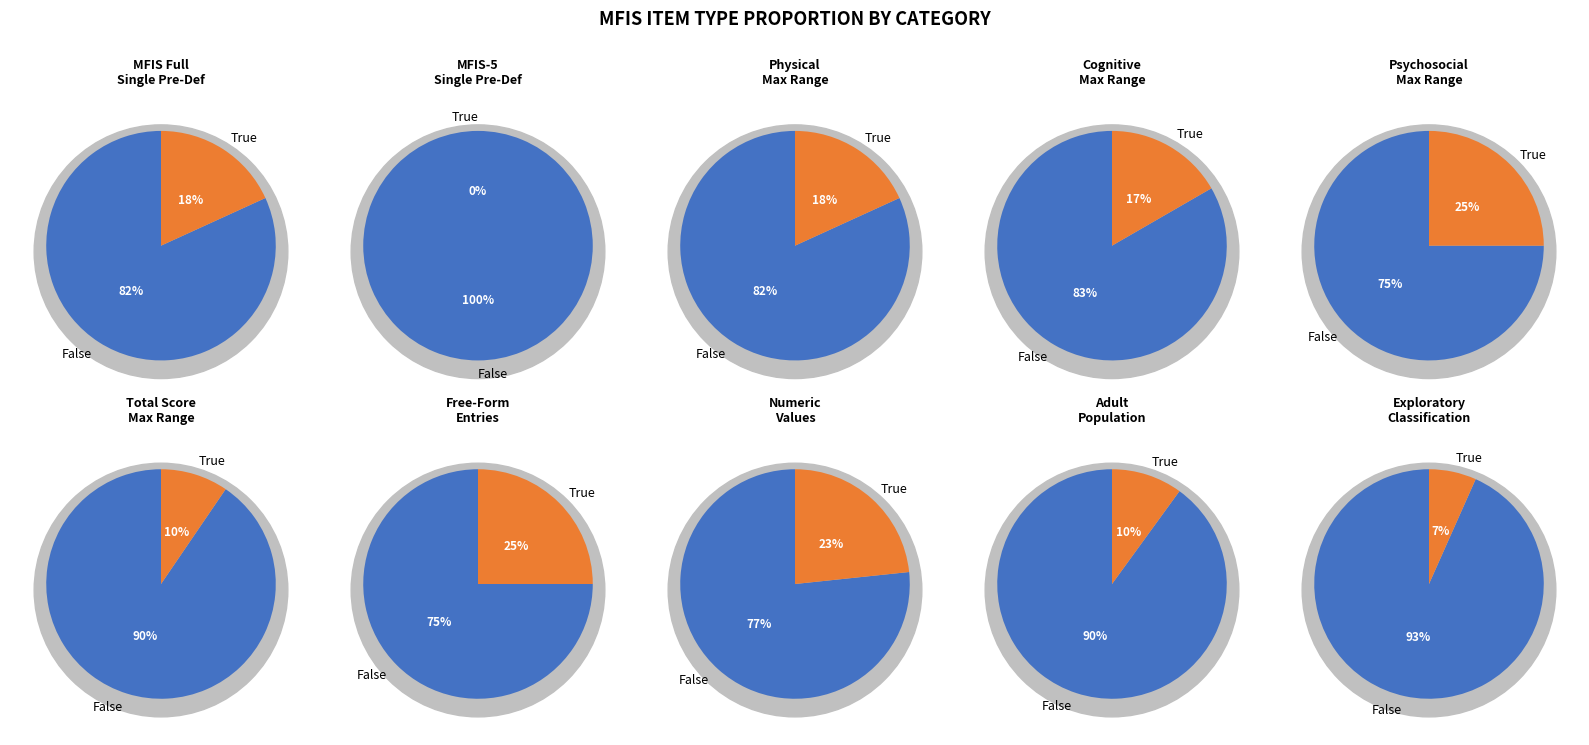

True or false: Cognitive accounts for 57% of the total.

False